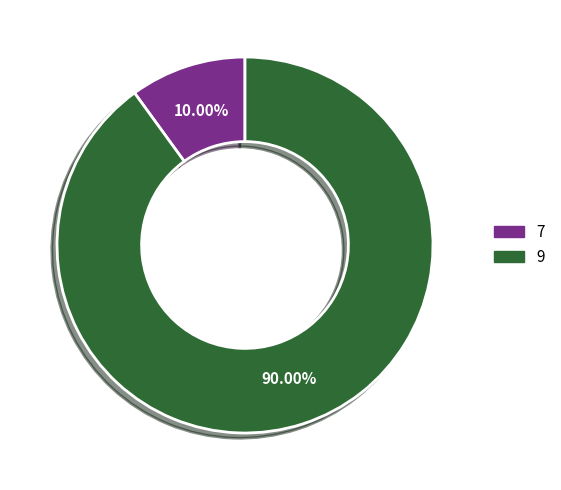

How many slices are in this pie chart?

2